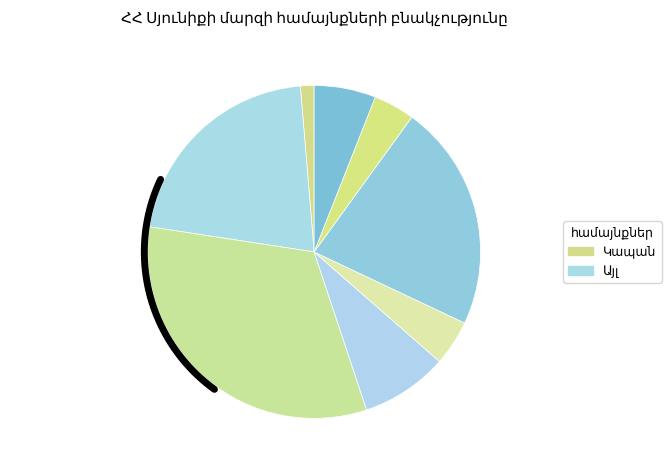

Does Գորայք represent more than half of the total?

No